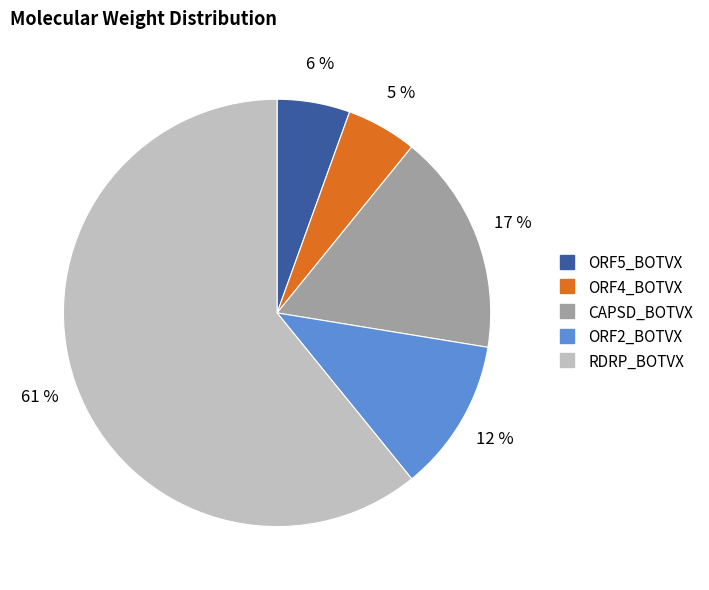

What is the largest slice in the pie chart?

RDRP_BOTVX